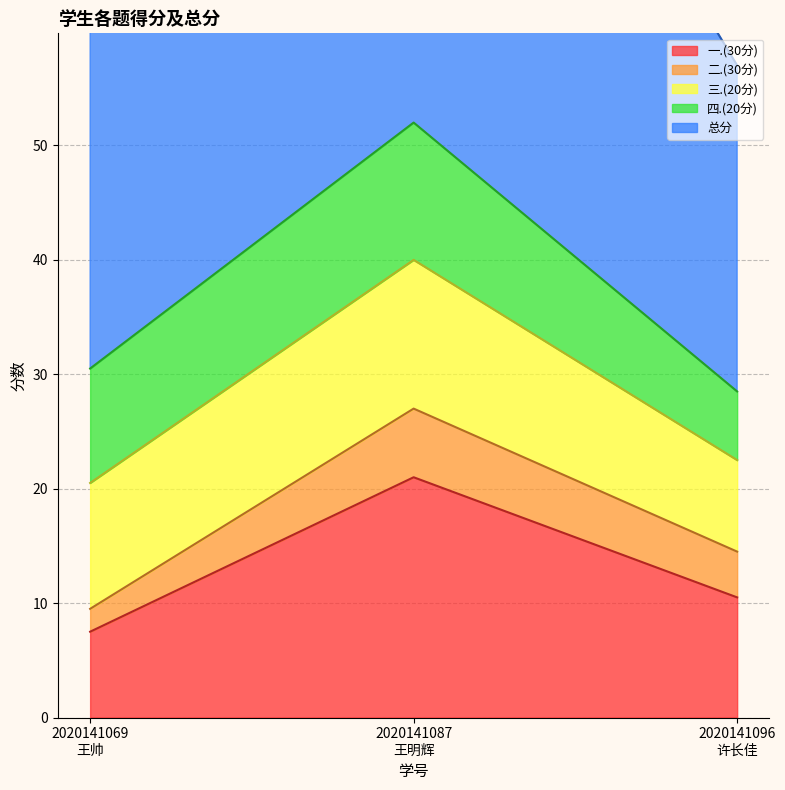

At which category does the chart reach its minimum across all series?

2020141069
王帅